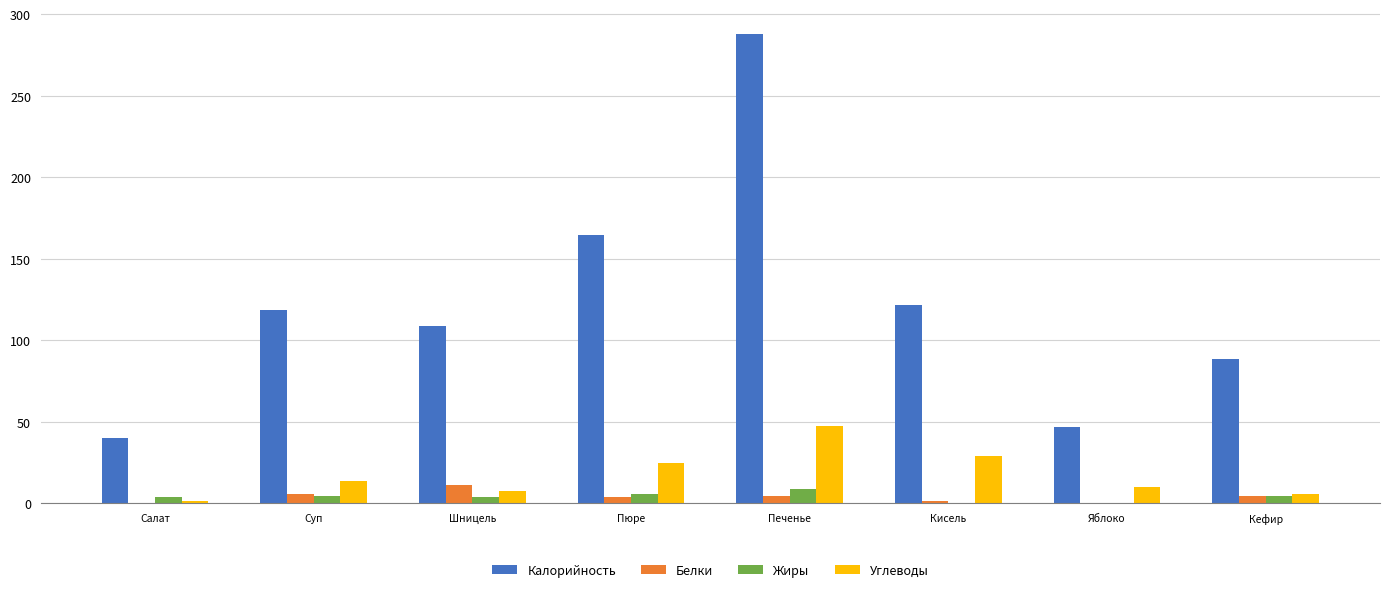

What is the spread (max minus min) of values at Суп?

114.2